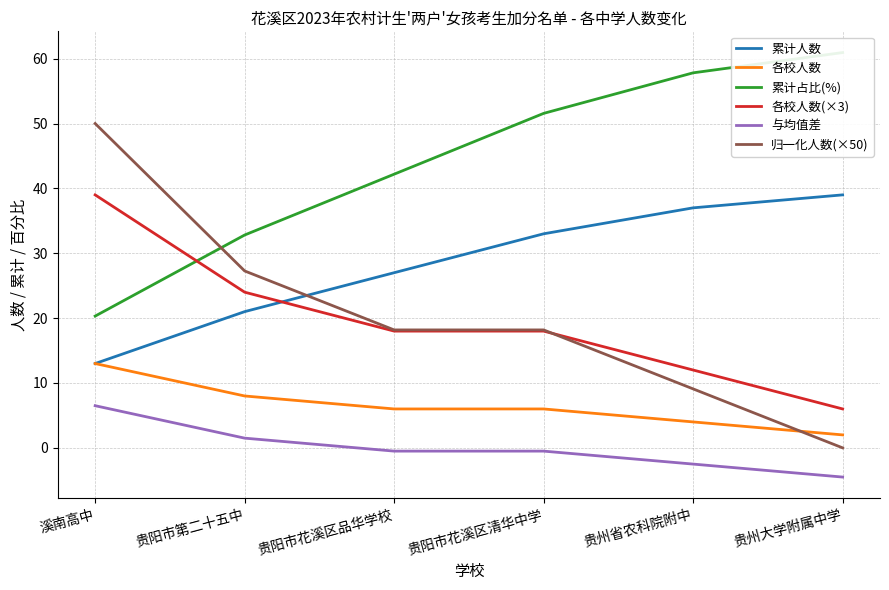

At how many categories does at least one series exceed 17?

6